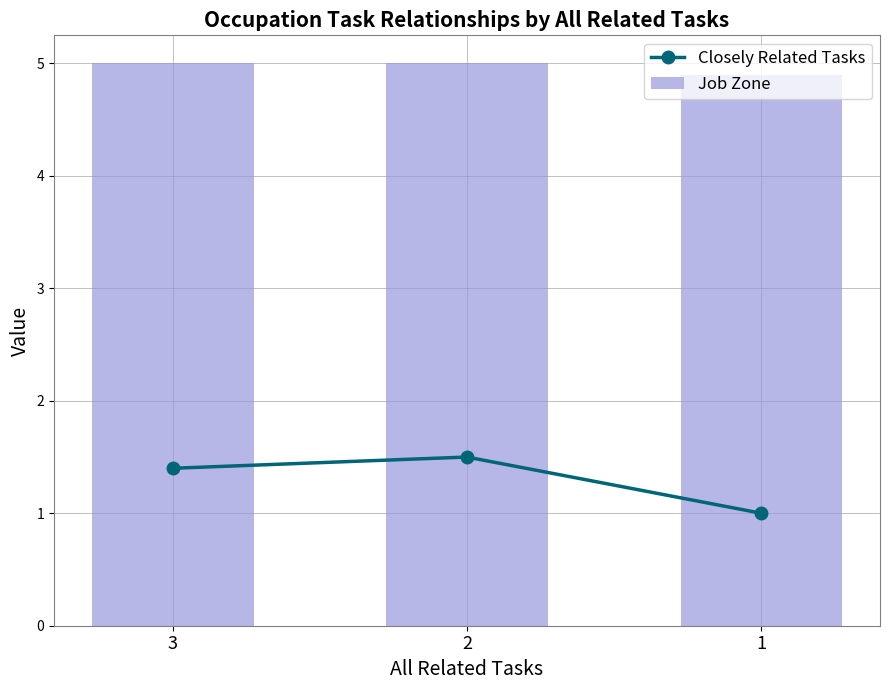

Reading right to left, list all the values displayed in this chart.

Closely Related Tasks: 1=1.0	2=1.5	3=1.4
Job Zone: 1=4.9	2=5.0	3=5.0